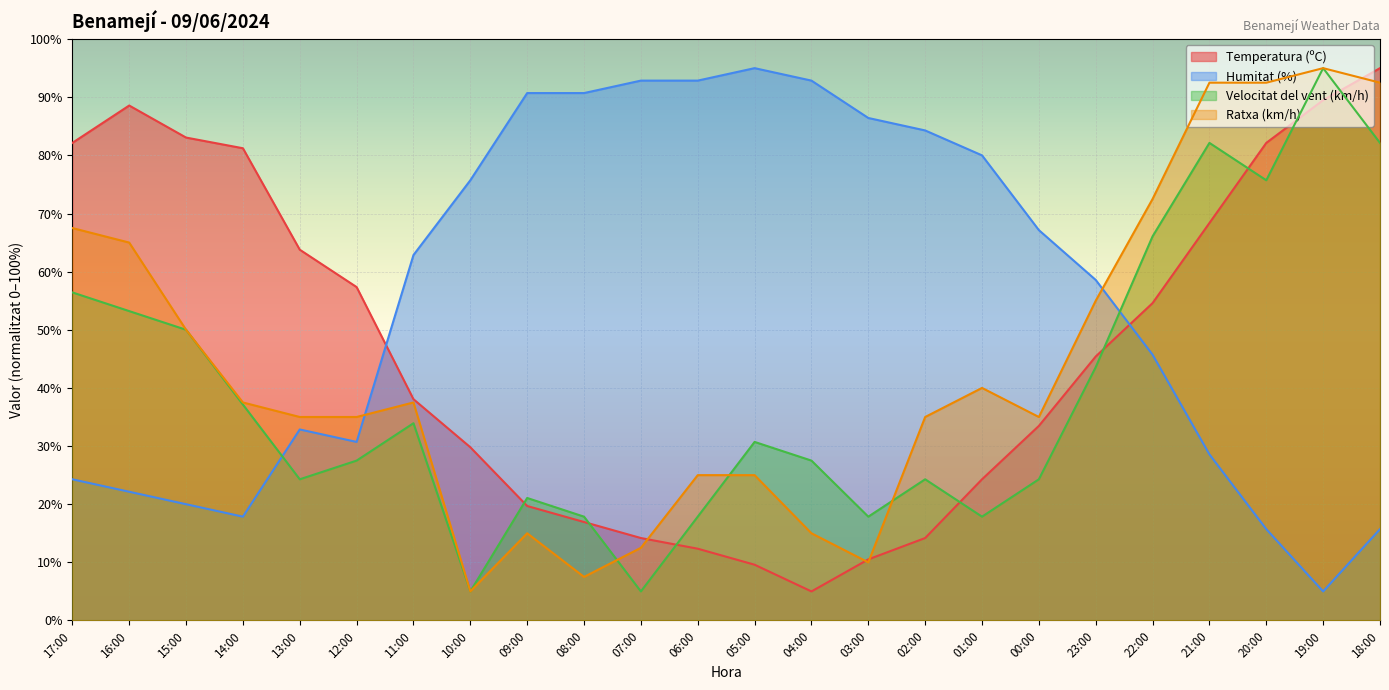

What is the label of the 22nd point from the left?

20:00